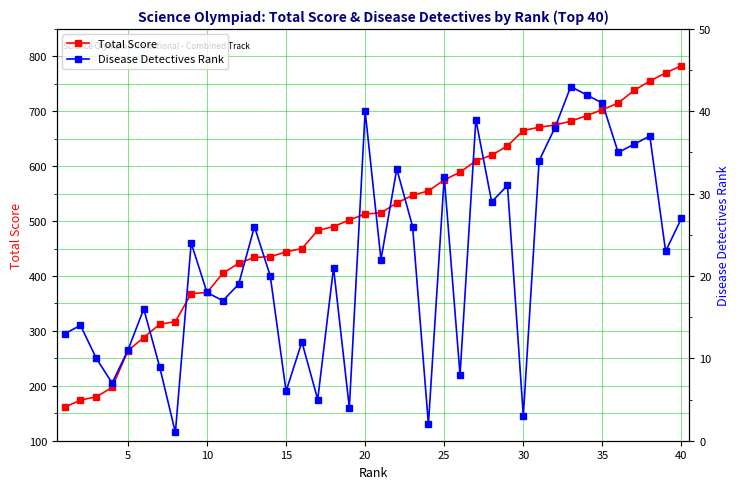

How many values in the Total Score series exceed 515?

19